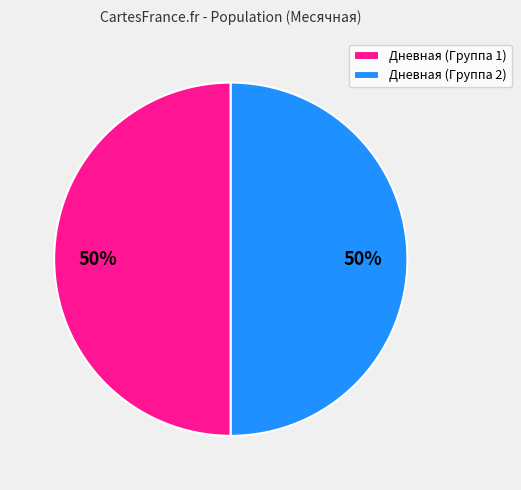

Is the sum of Дневная (Группа 1) and Дневная (Группа 2) greater than half?

Yes